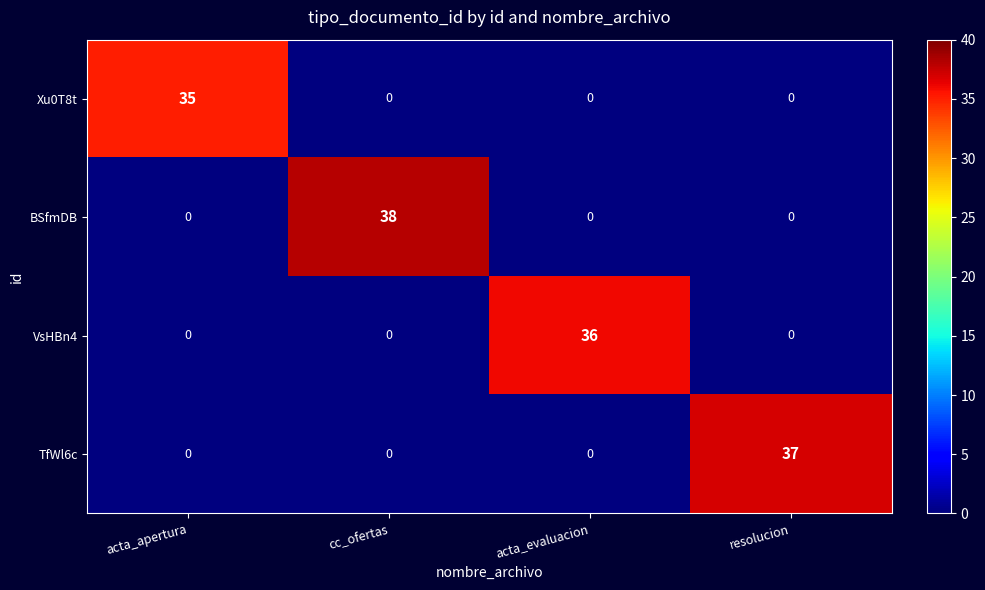

How many series are shown in this chart?

4